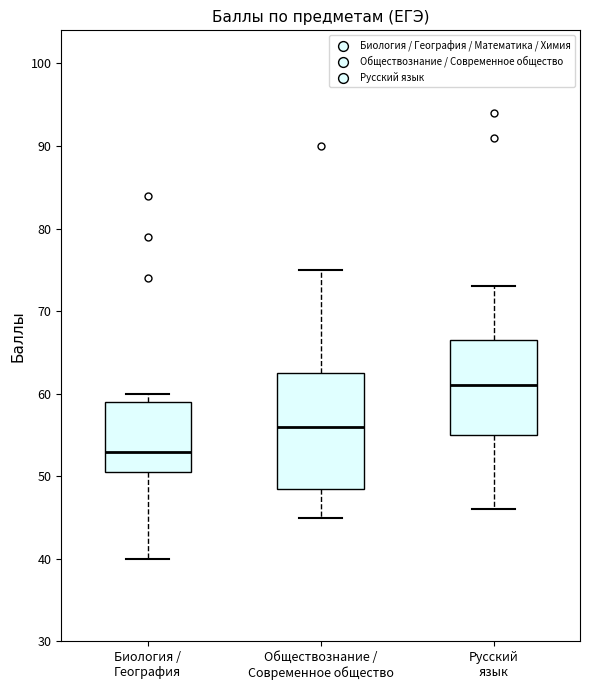

Comparing the boxes themselves (not the whiskers), which one is the tallest?

Обществознание / Современное общество